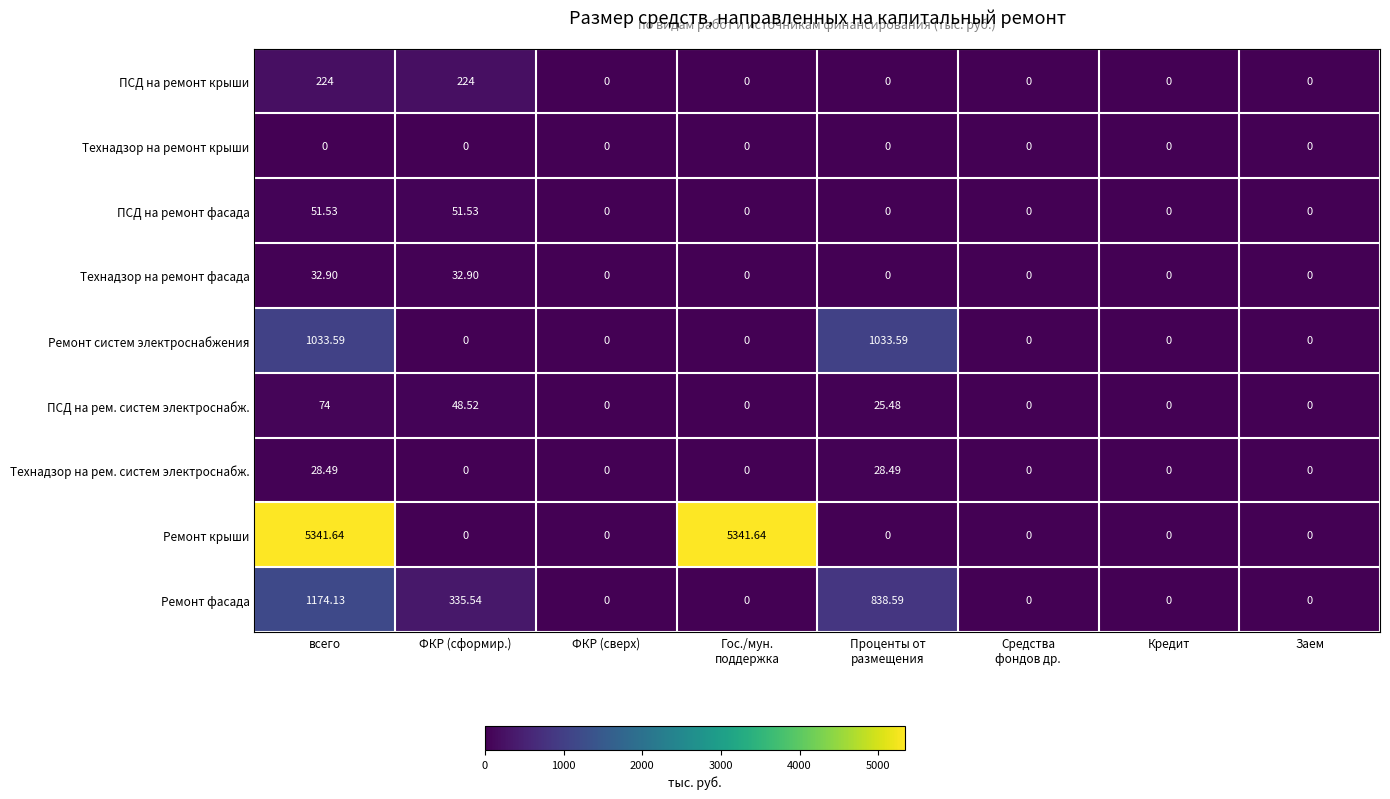

Which series has the largest range (max minus min)?

Ремонт крыши